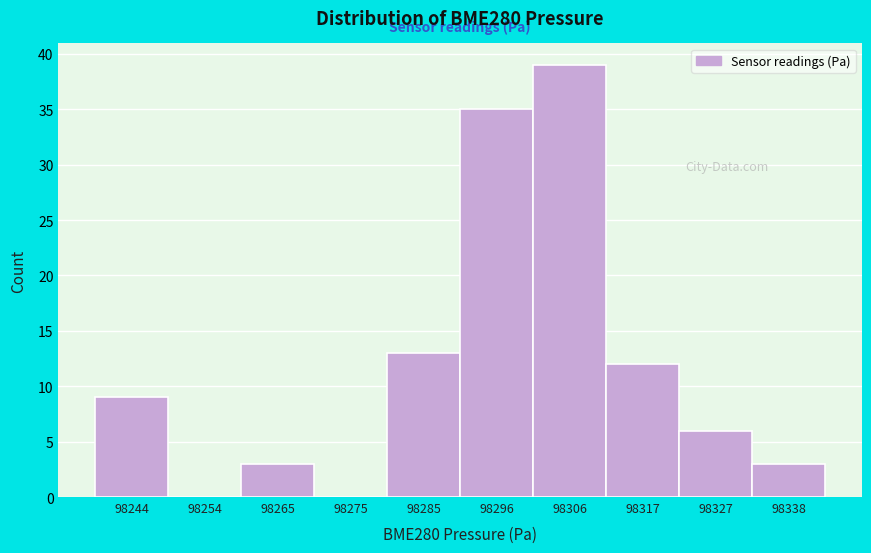

Reading left to right, transcribe this chart: for each bar, give the range it covers on the x-axis and its height. Neither the bar edges nor the heights are printed on the chart, so give them approximately, as read against the axes.

98238 to 98248: 9
98248 to 98260: 0
98260 to 98270: 3
98270 to 98280: 0
98280 to 98290: 13
98290 to 98302: 35
98302 to 98312: 39
98312 to 98322: 12
98322 to 98332: 6
98332 to 98342: 3